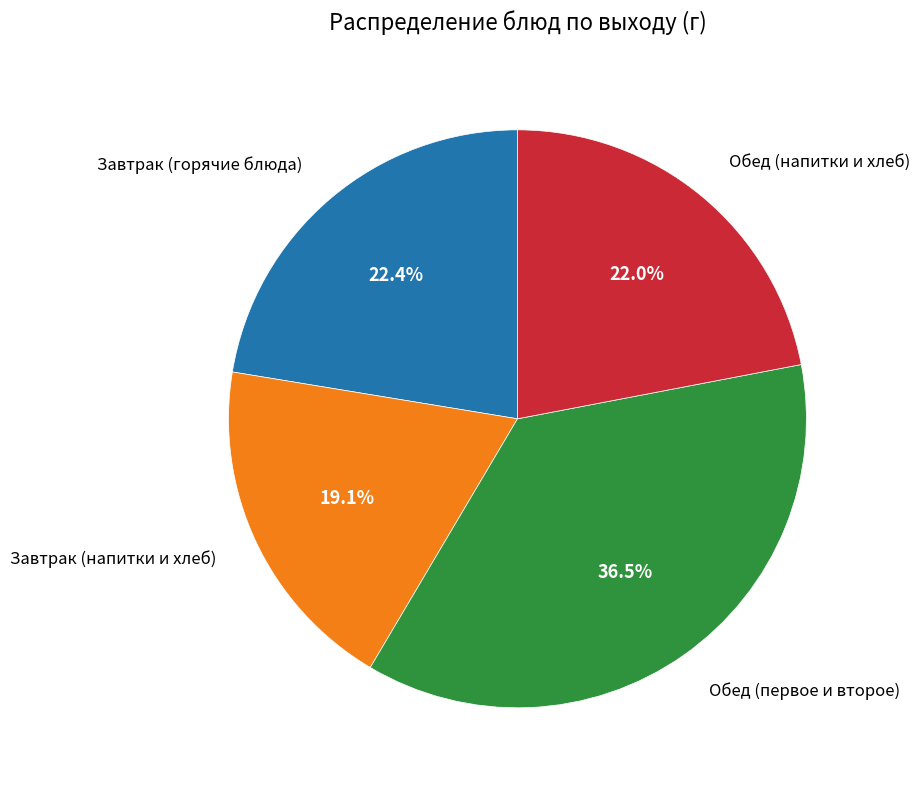

Is there any slice that represents more than half of the pie?

No